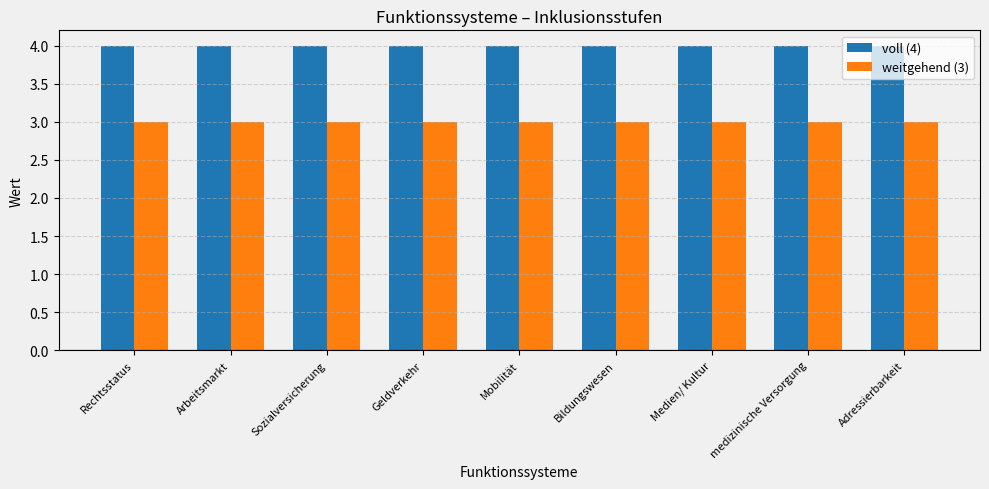

List the series in order of their peak value, highest first.

voll (4), weitgehend (3)